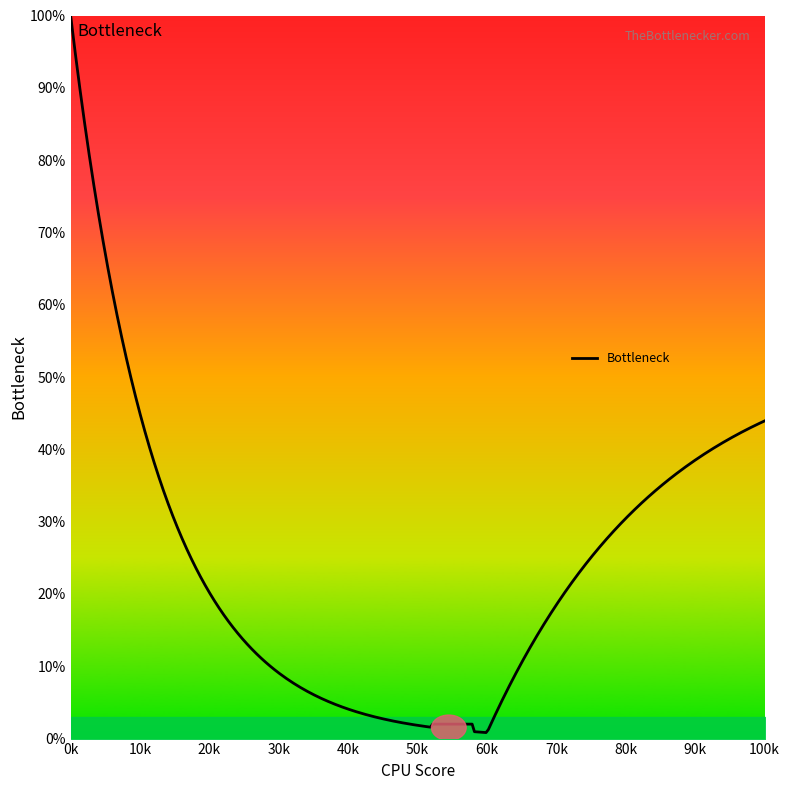

How many lines are shown in the chart?

1